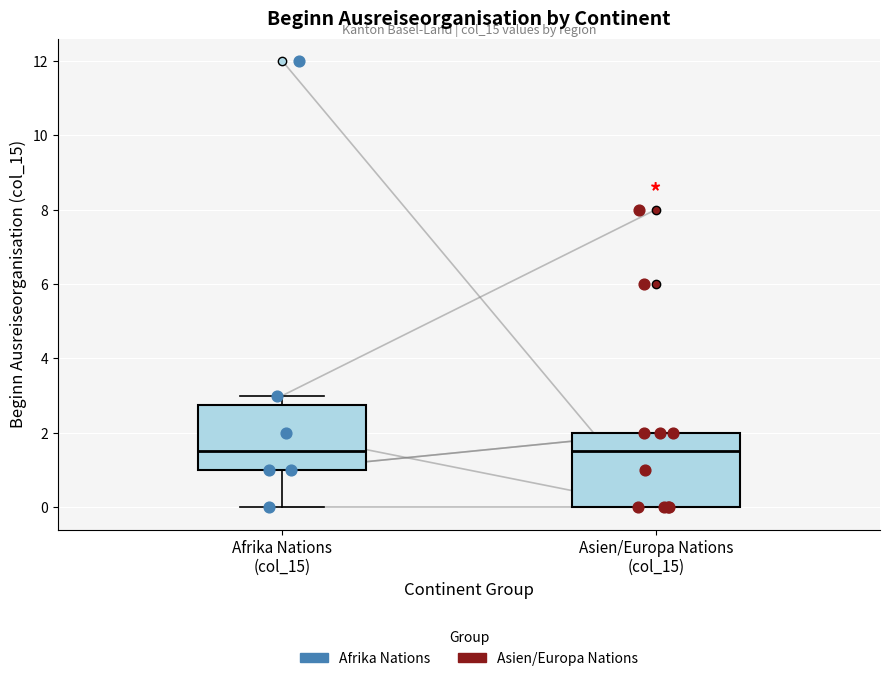

Reading left to right, transcribe this box plot: for each box, give where its median line is, the range the box spans, and where its two whiskers end, as read against the y-axis. The values are not printed on the chart, so give them approximately, as read against the axis.

Afrika Nations (col_15): median 1.6, box 1.0 to 2.8, whiskers 0.0 to 3.0
Asien/Europa Nations (col_15): median 1.6, box 0.0 to 2.0, whiskers 0.0 to 2.0